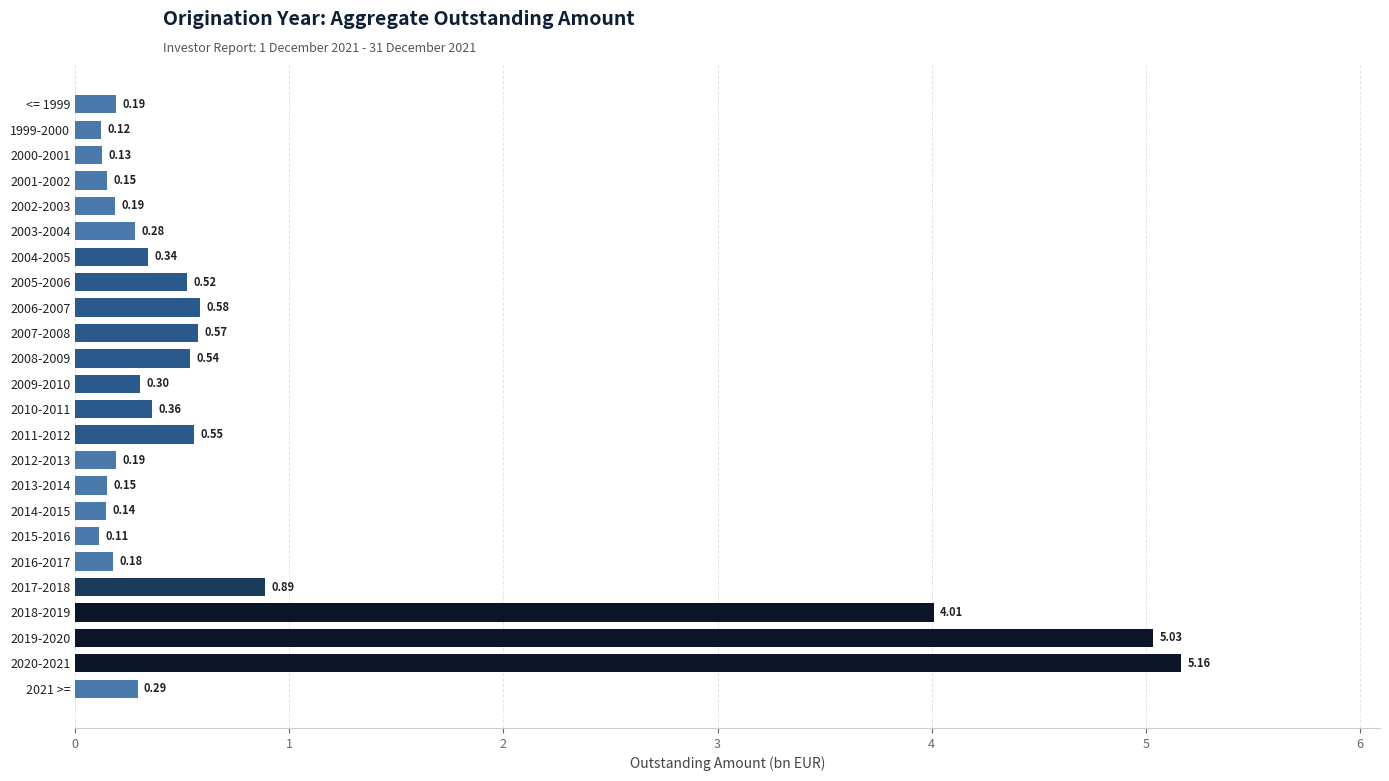

What is the change in value from 2009-2010 to 2018-2019?

+3.7